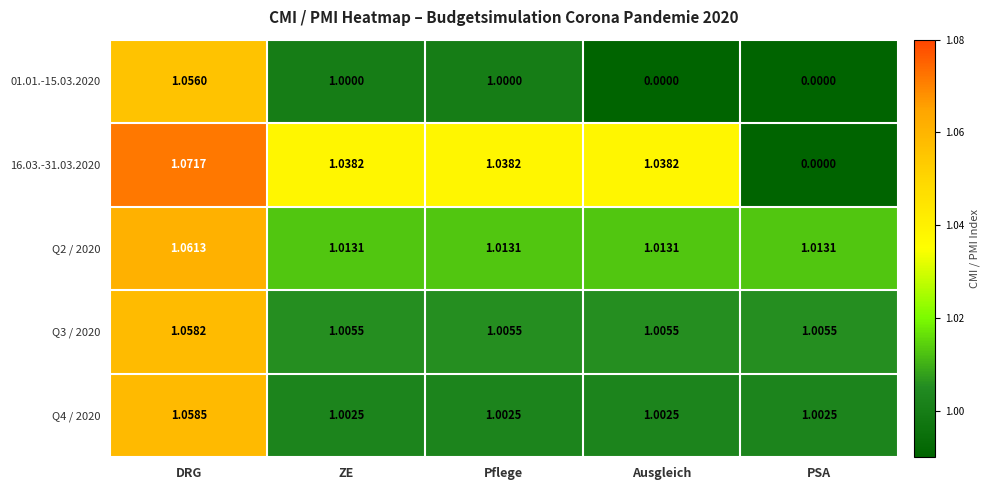

Rank the series at ZE from lowest to highest value.

01.01.-15.03.2020, Q4 / 2020, Q3 / 2020, Q2 / 2020, 16.03.-31.03.2020